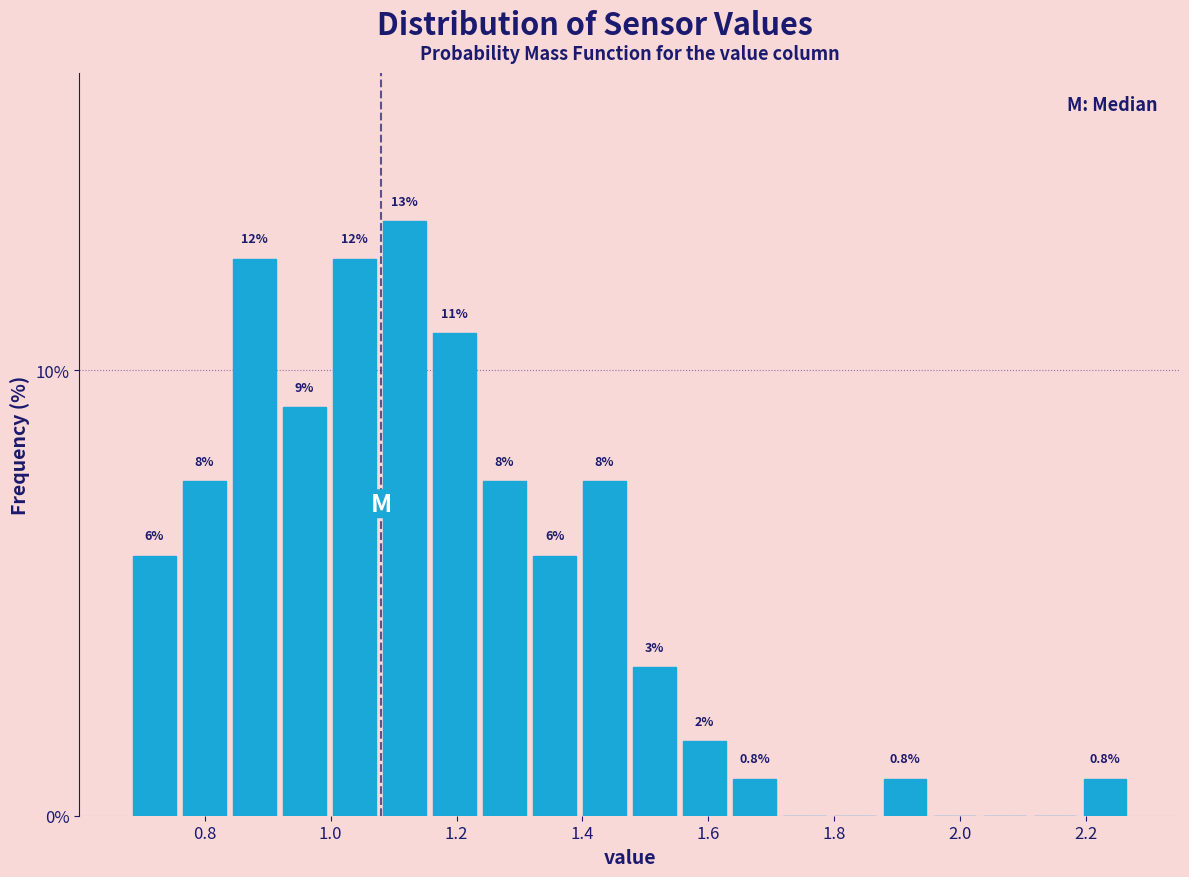

Read against the x-axis, roughly where is the centre of the tallest bar?

1.12